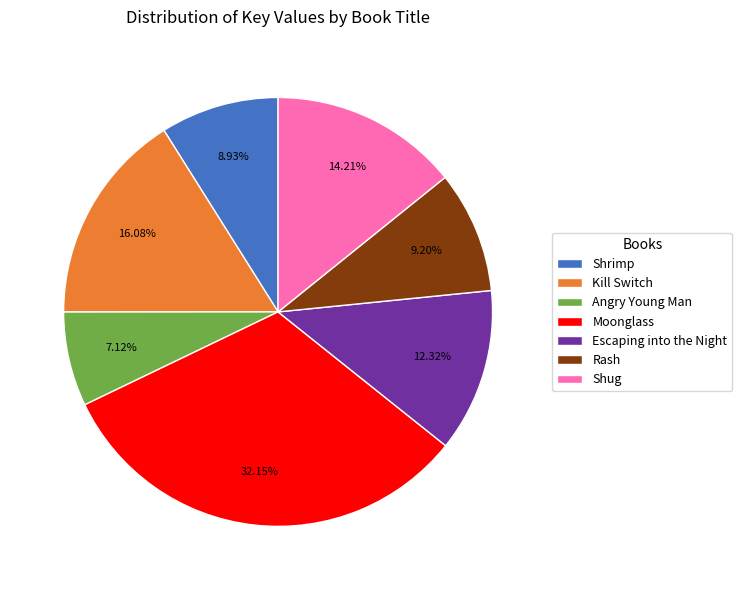

Is Angry Young Man the majority of the pie?

No